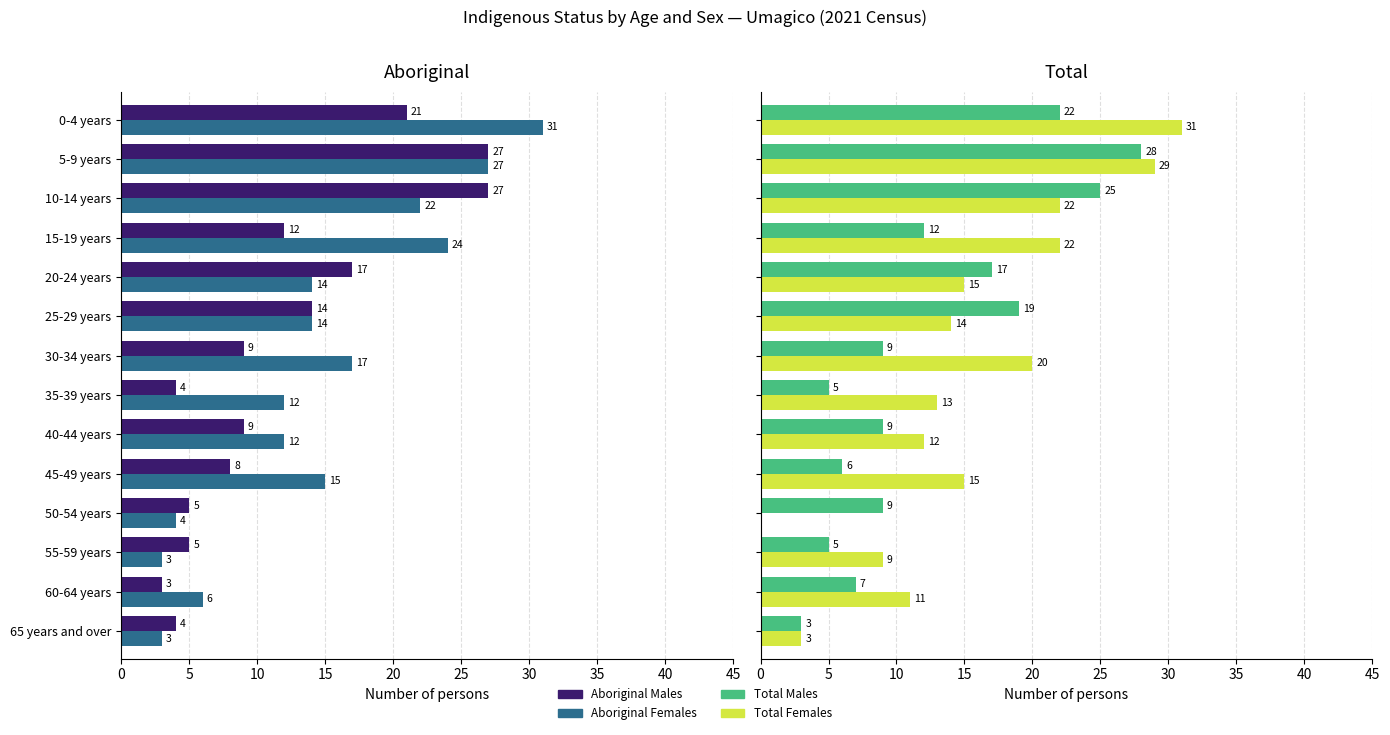

Are the bars grouped side by side (vs. stacked)?

Yes